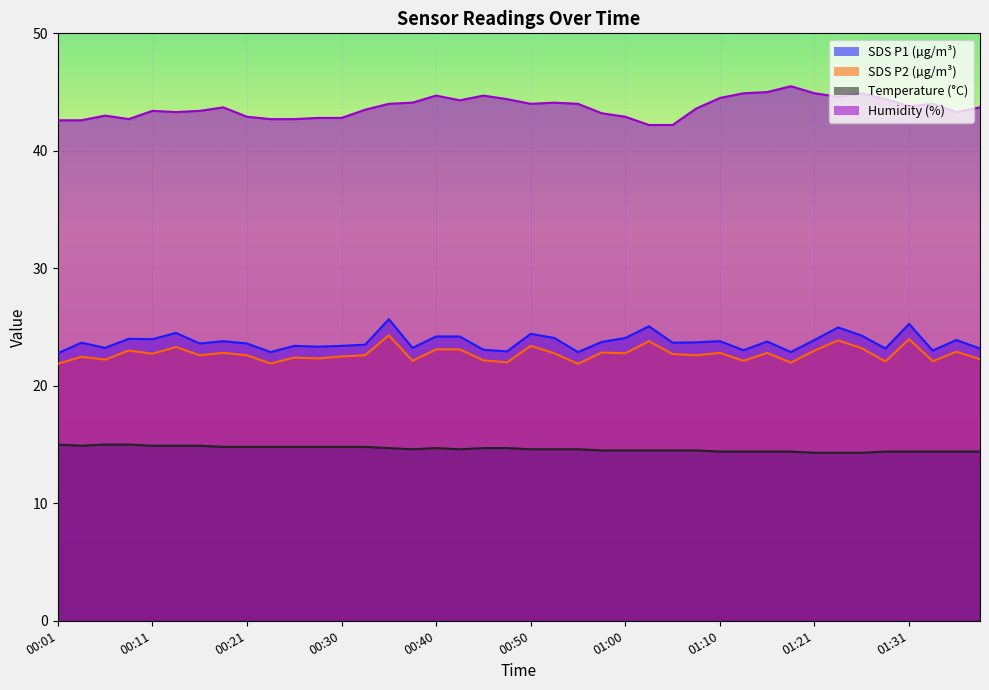

Which series has the largest range (max minus min)?

Humidity